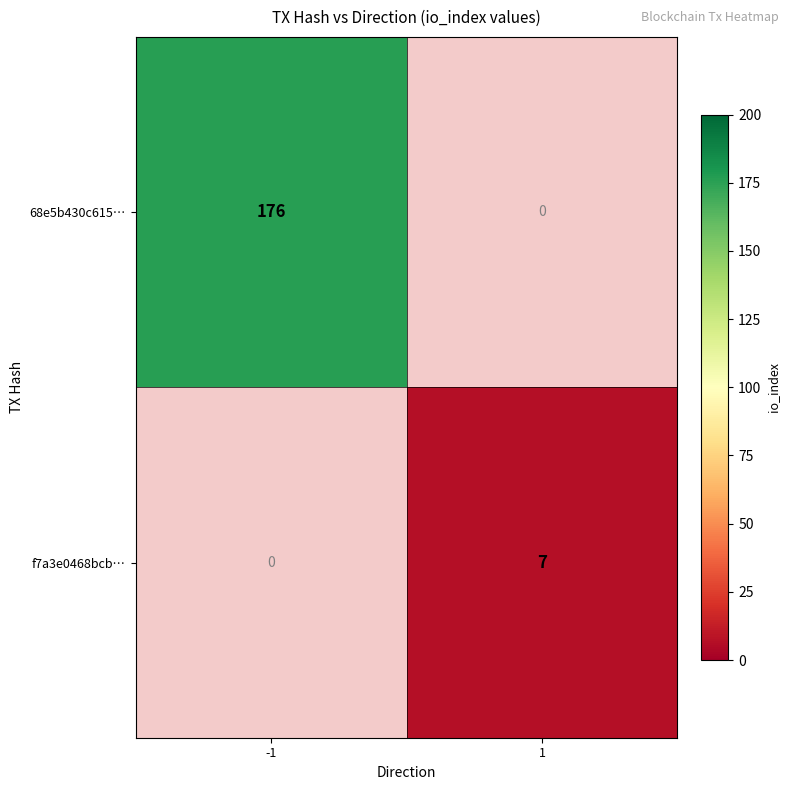

The value of f7a3e0468bcb… at 1 is 7. True or false?

True